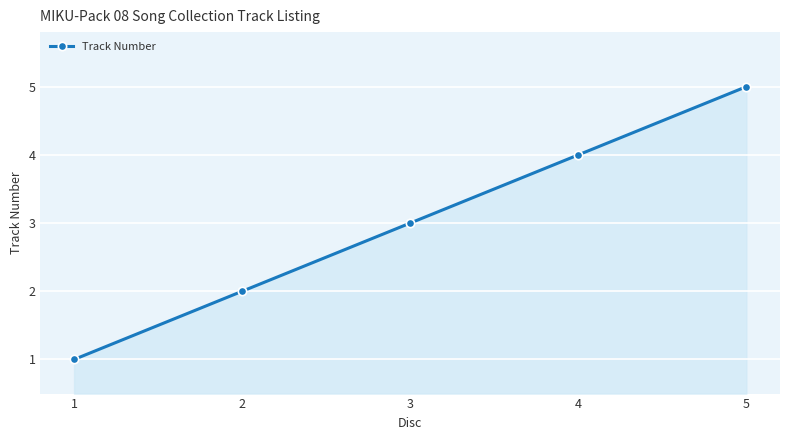

The chart shows a value of 2 at 2. True or false?

True